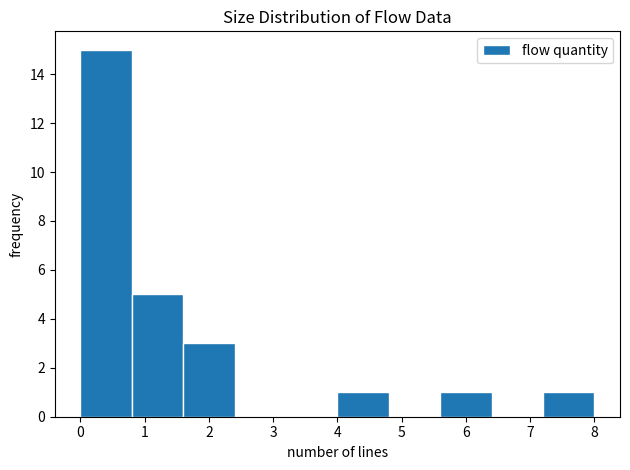

How tall is the bar that spans 4.0 to 4.8 on the x-axis? The values are not printed on the chart, so give them approximately, as read against the axis.

1